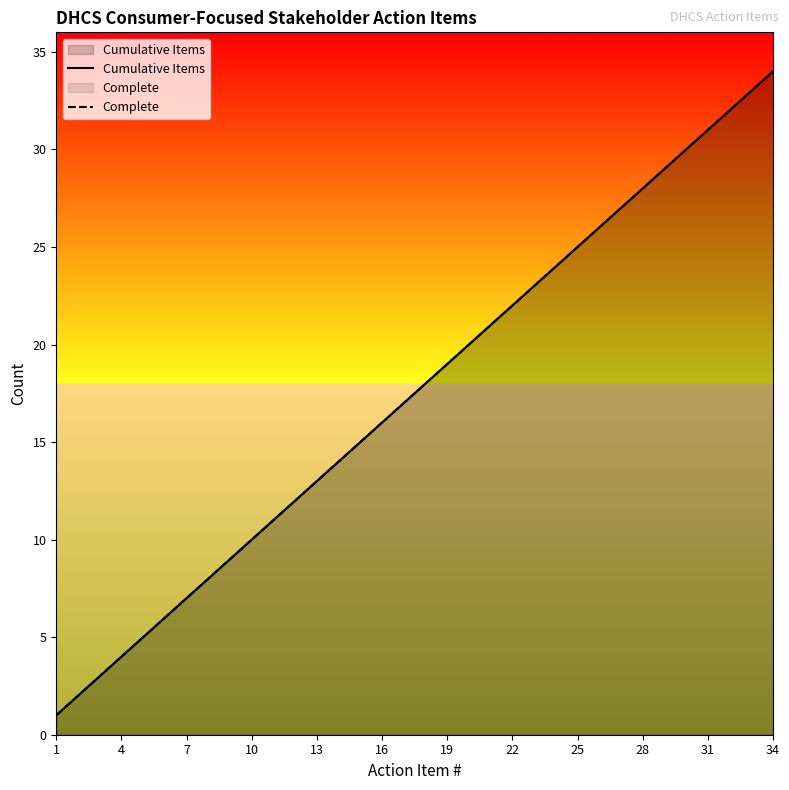

What are all the series names shown in the legend?

Cumulative Items, Complete